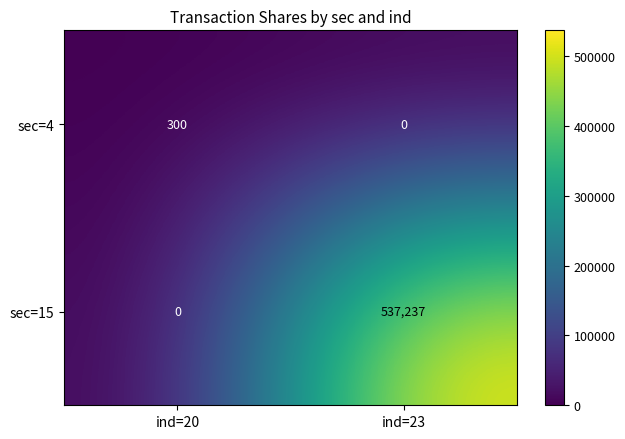

What is the sum of all sec=15 values?

537237